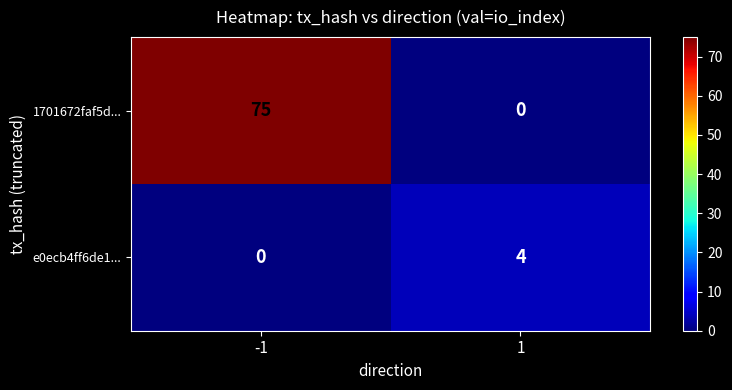

Rank the series by their maximum value, from lowest to highest.

e0ecb4ff6de1..., 1701672faf5d...